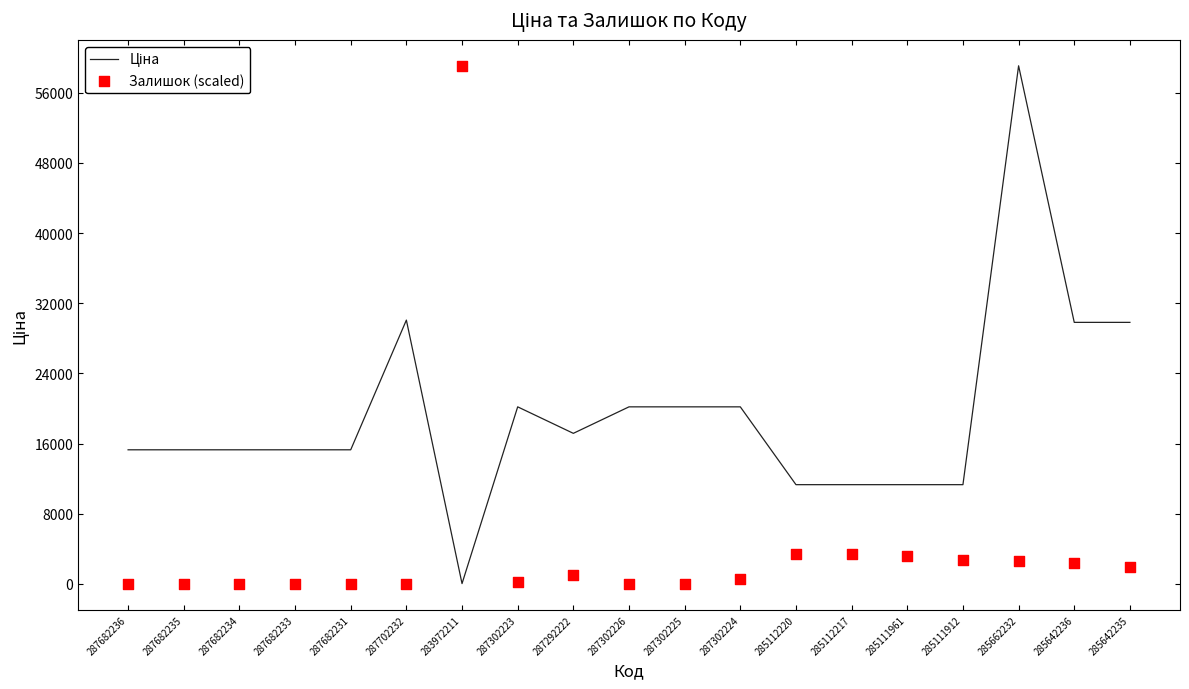

Which series has the widest spread of Y values?

Залишок (scaled)